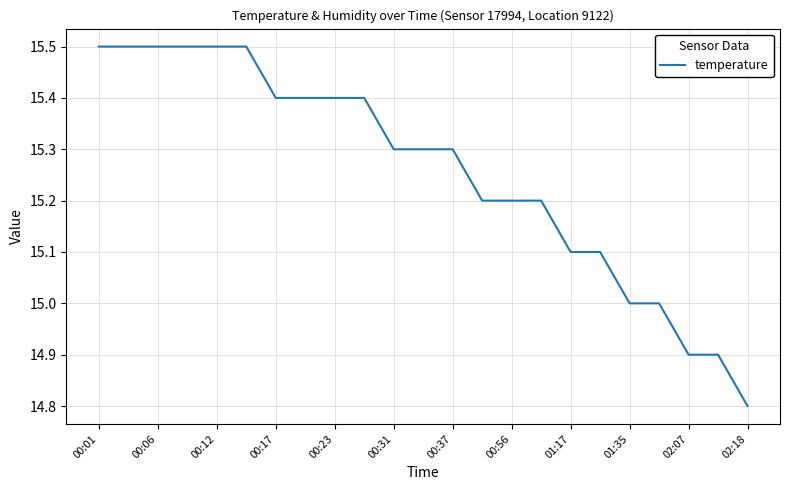

What is the minimum value shown in the chart?

14.8